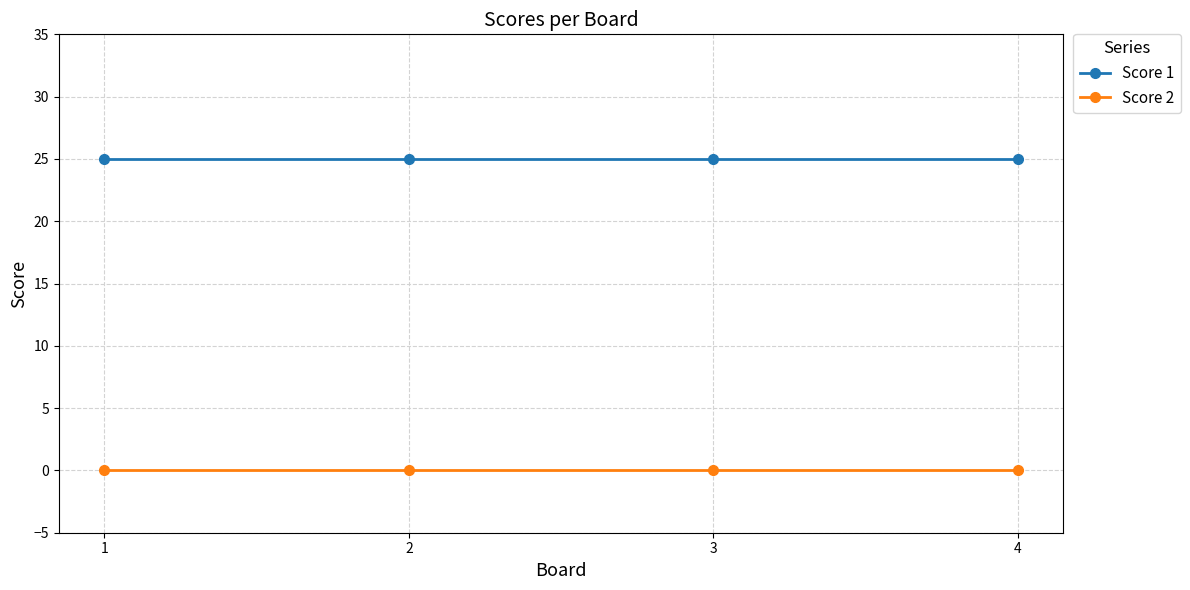

What are all the series names shown in the legend?

Score 1, Score 2